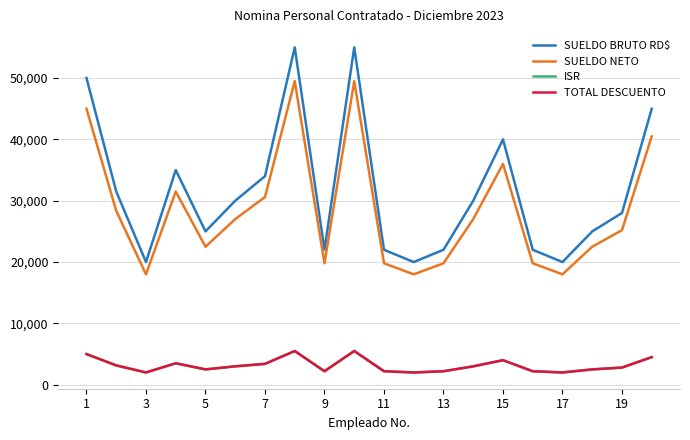

What is the maximum value shown in the chart?

55000